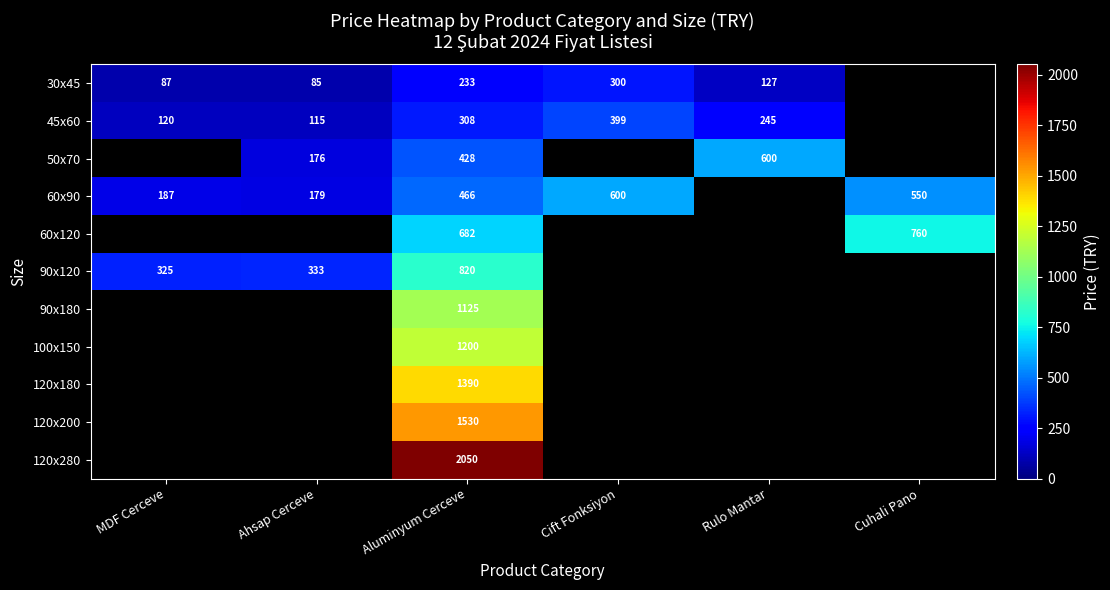

Is it true that 30x45 equals 87 at MDF Cerceve?

True